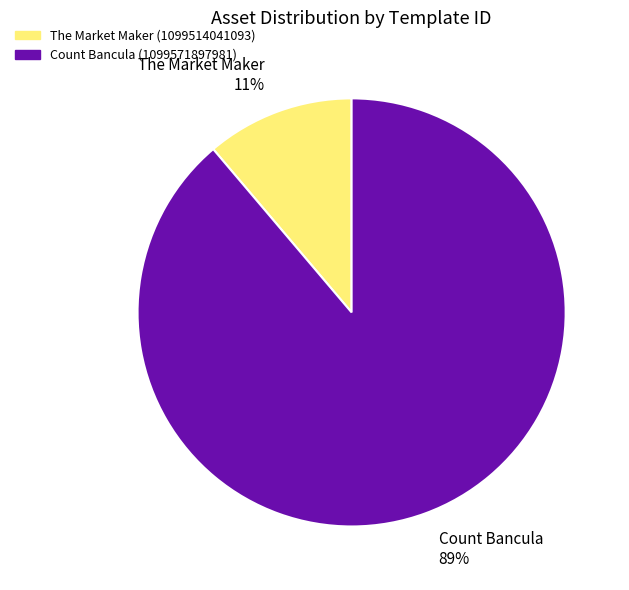

What percentage is the The Market Maker 11% slice, to the nearest percent?

11%